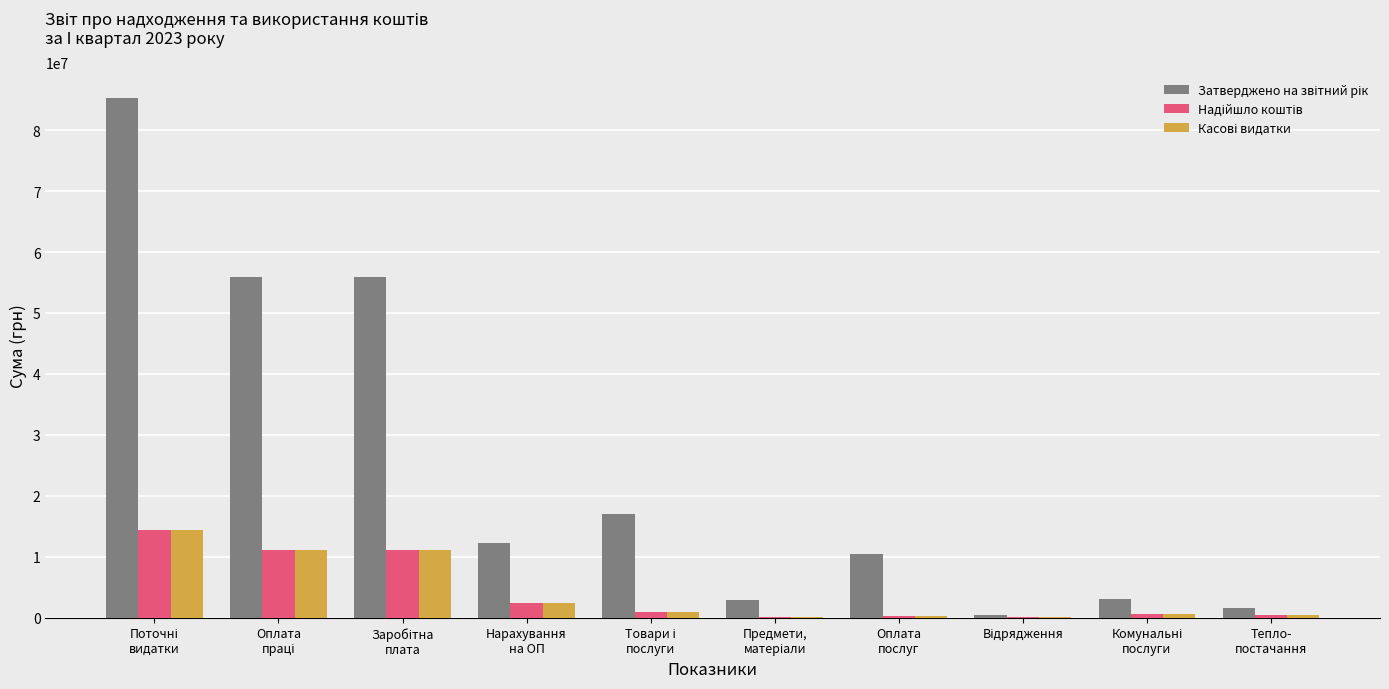

What is the greatest value displayed?

85210800.0